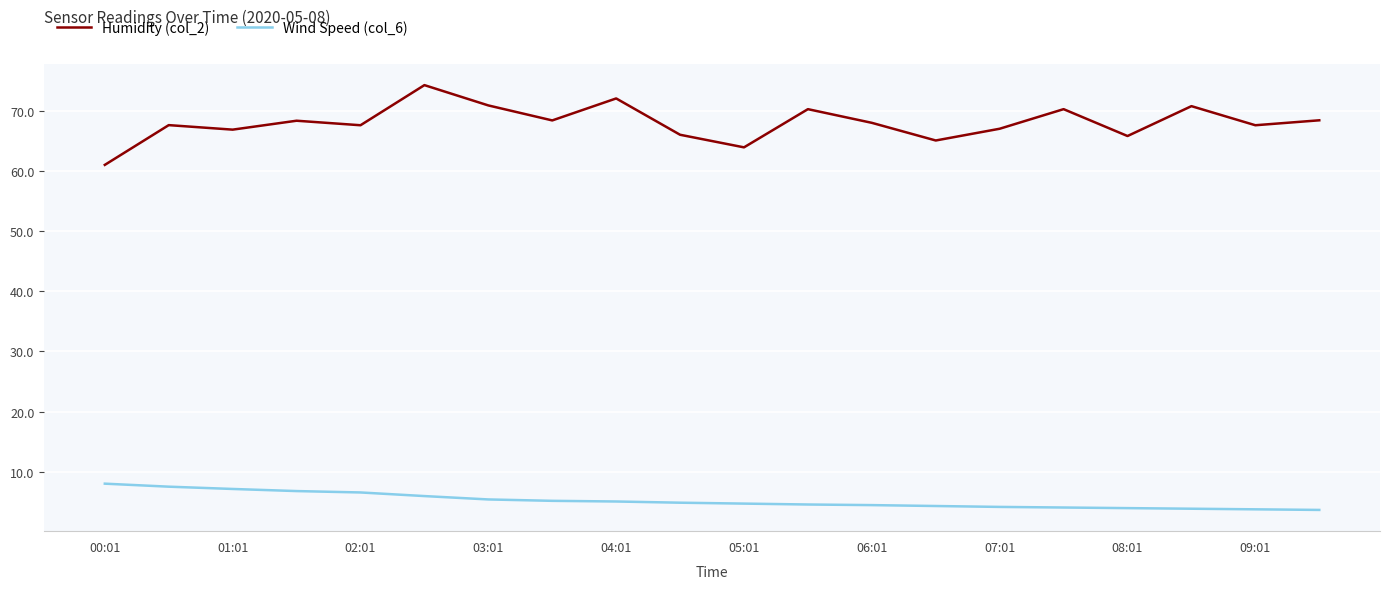

What is the difference between the second highest and second lowest values in the Humidity (col_2) series?

8.1